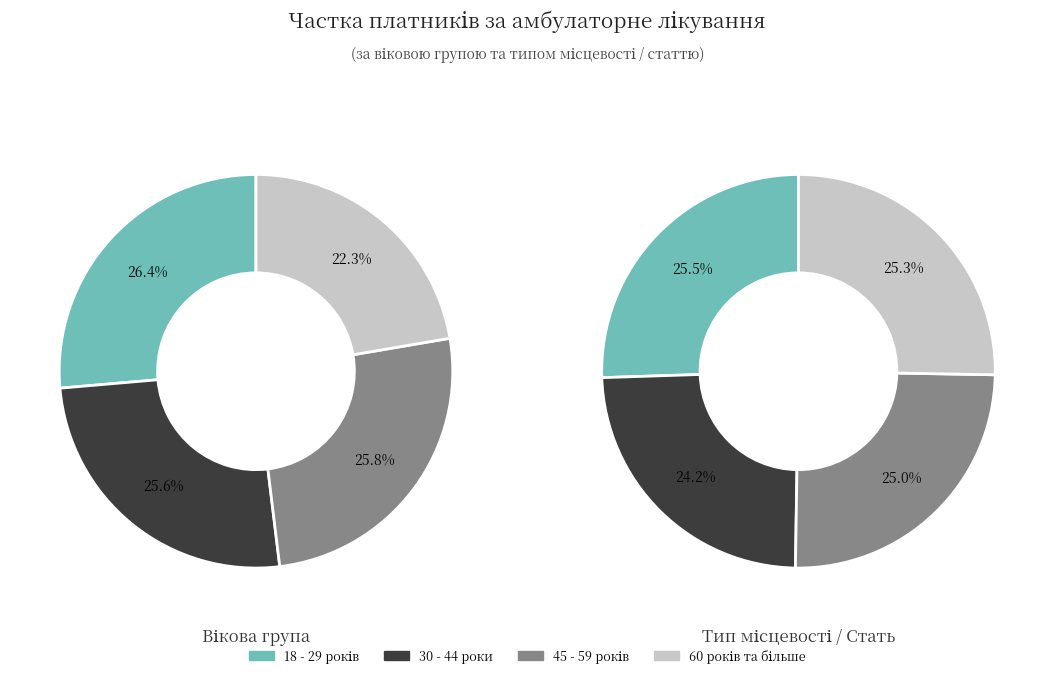

Does 60 років та більше account for over 50% of the chart?

No